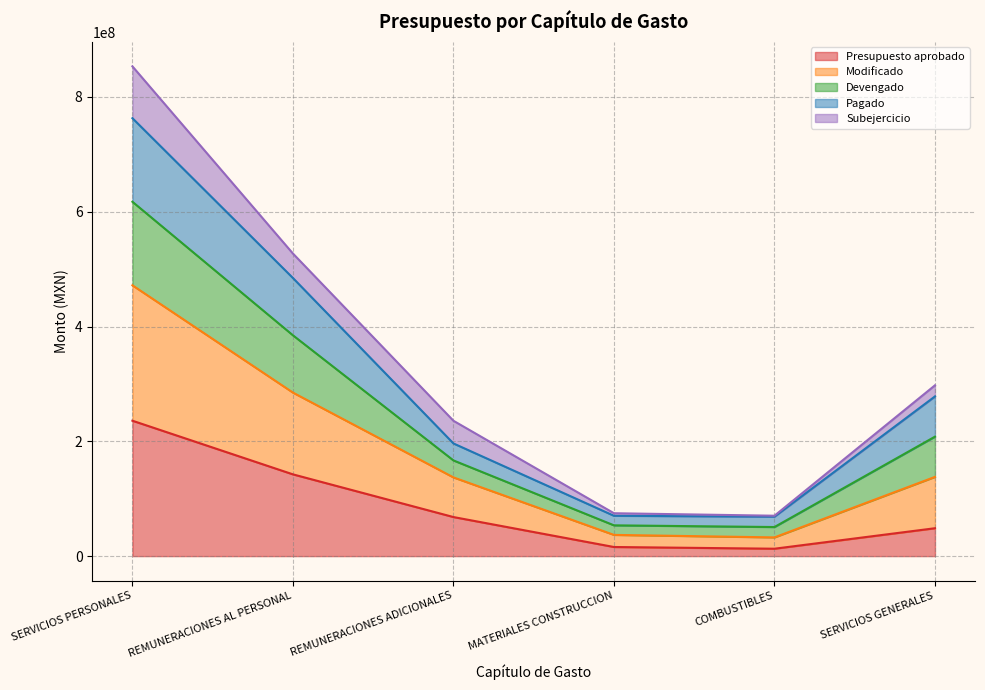

At which category does the chart reach its peak across all series?

SERVICIOS PERSONALES